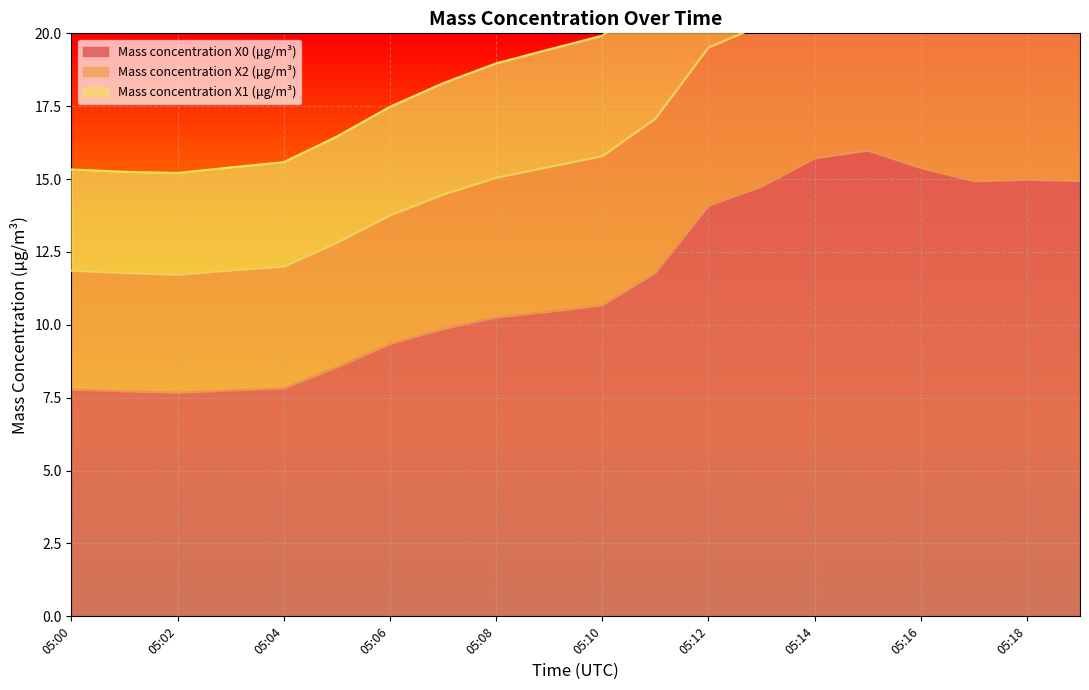

What is the difference between the highest and lowest values at 05:19?

10.2